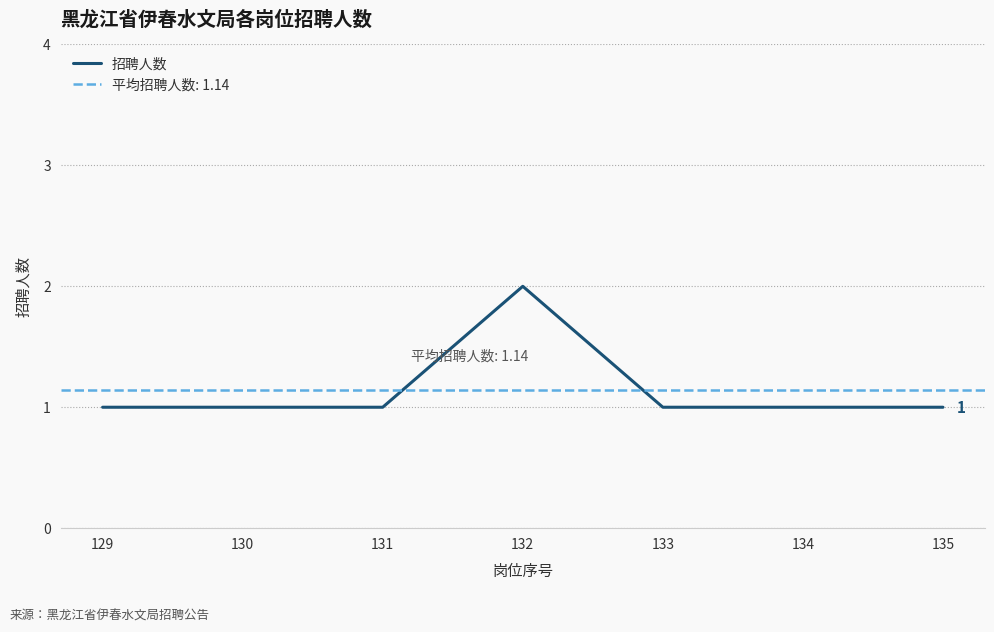

Rank the categories by value from lowest to highest.

129, 130, 131, 133, 134, 135, 132